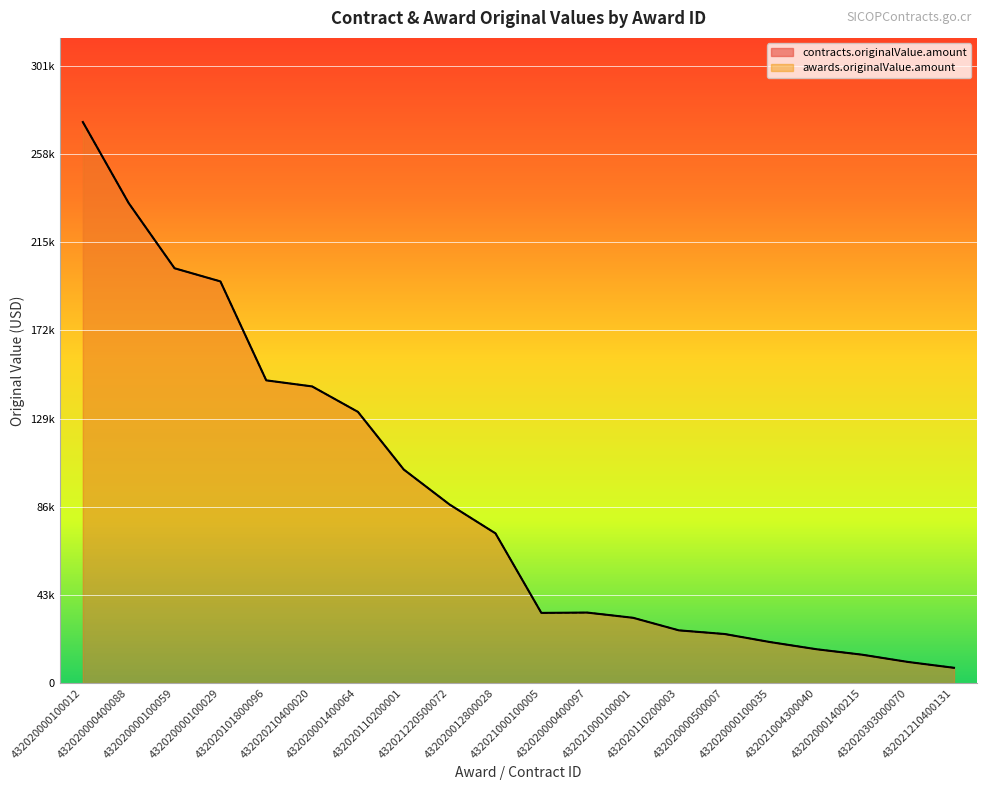

Reading left to right, what are all the values shown in this chart?

contracts.originalValue.amount: 273410.6	233898.3	202144.7	195742.4	147515.7	144566.5	132151.8	104040.0	86978.4	72937.8	34176.3	34335.7	31792.7	25670.4	23876.9	19918.5	16476.3	13787.5	10257.6	7418.3
awards.originalValue.amount: 273410.6	233898.3	202144.7	195742.4	147515.7	144566.5	132151.8	104040.0	86978.4	72937.8	34176.3	34335.7	31792.7	25670.4	23876.9	19918.5	16476.3	13787.5	10257.6	7418.3